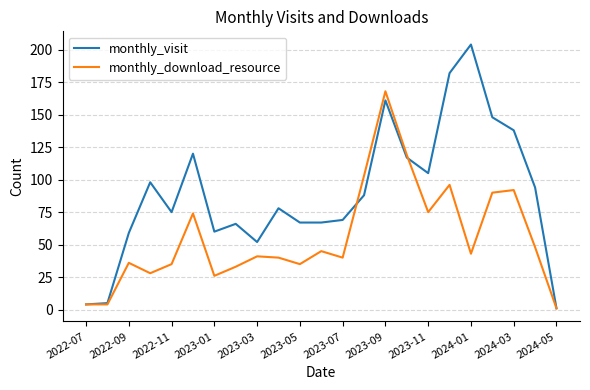

Which series has the largest range (max minus min)?

monthly_visit